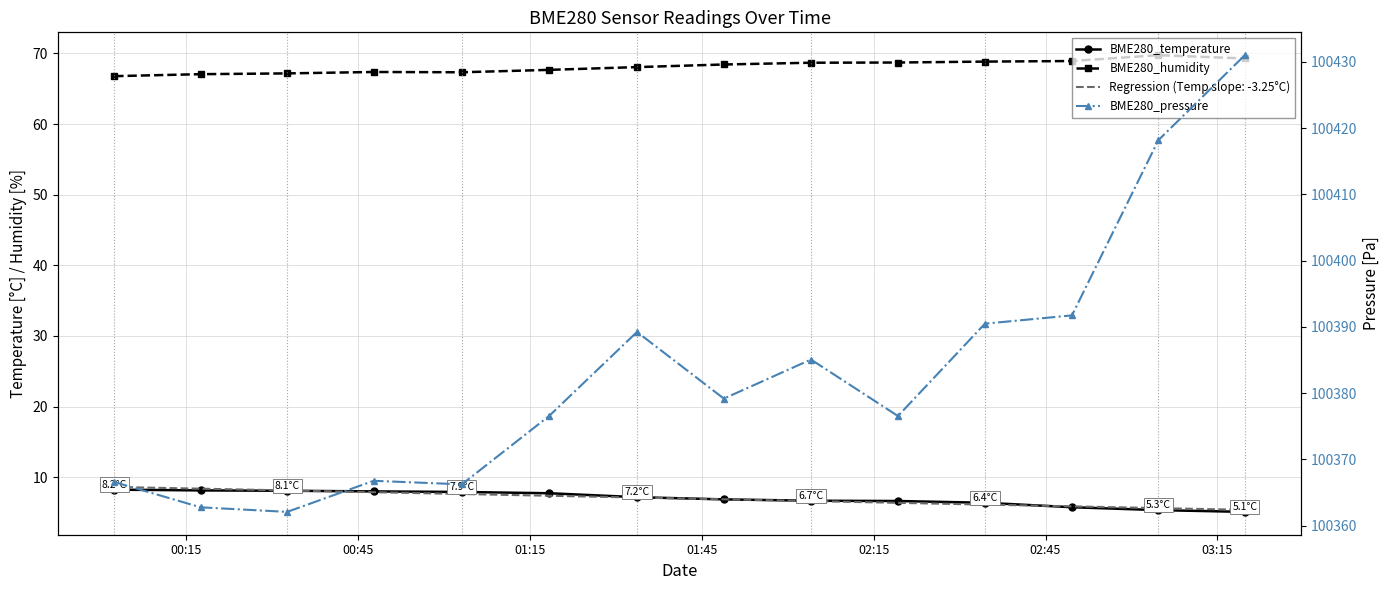

What is the difference between the maximum and second lowest values in the BME280_pressure series?

68.2